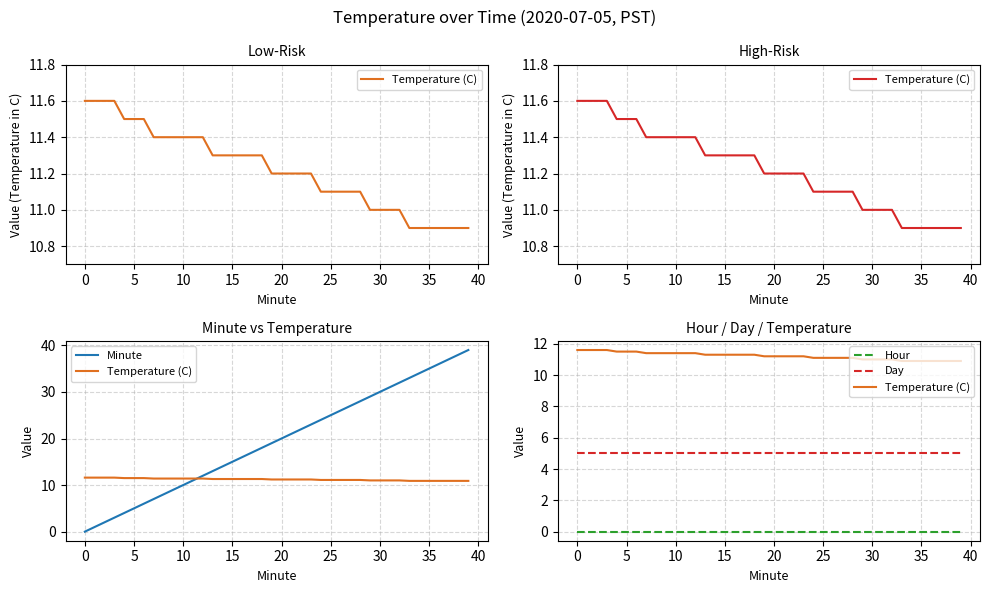

Which series changed the most between 15 and 12?

Minute